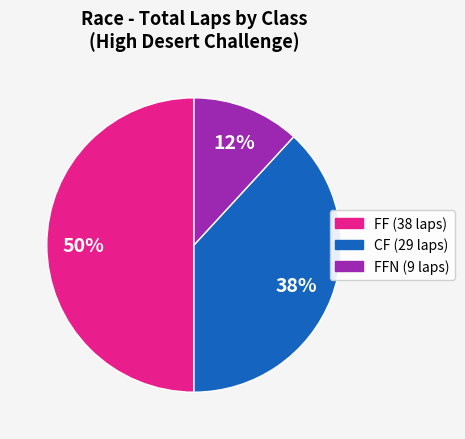

How many segments does this pie chart have?

3